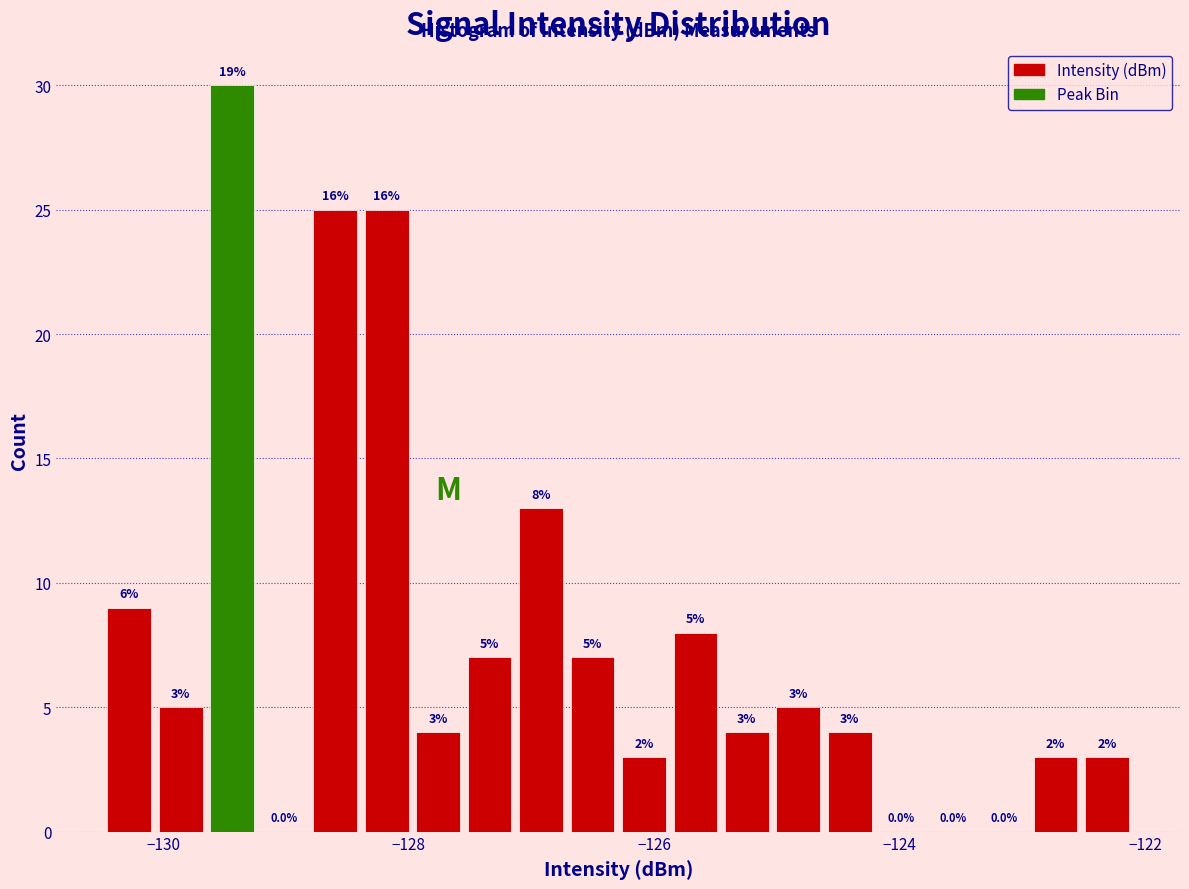

Around what value on the x-axis is the tallest bar? Give the approximate position of its centre, as read against the axis.

-129.4